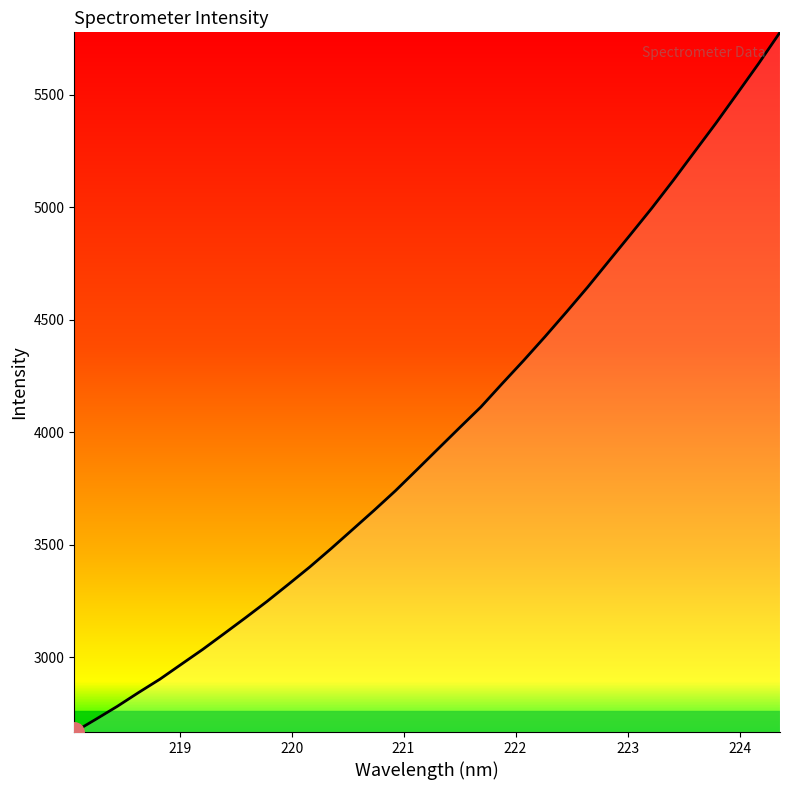

What is the difference between the maximum and minimum values?

3110.2